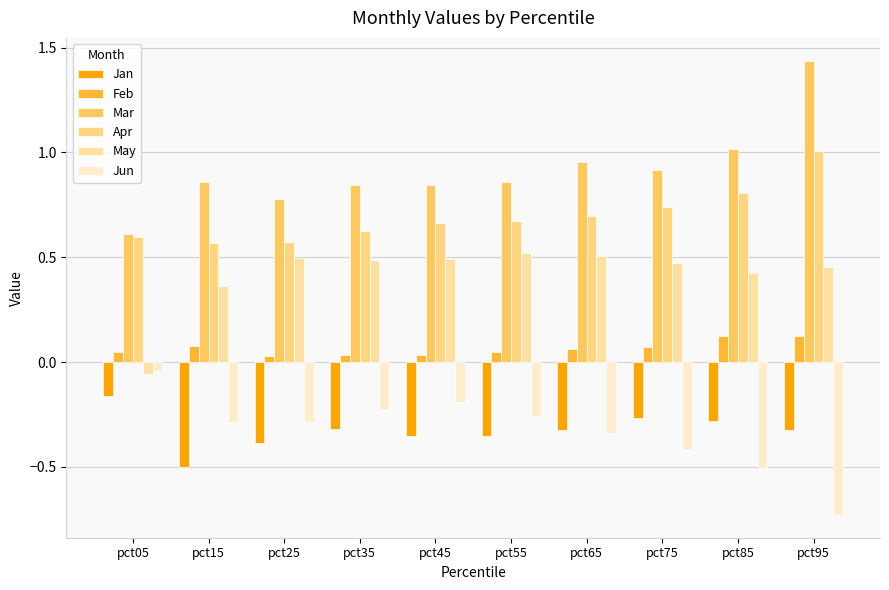

Which series has the largest total across all categories?

Mar